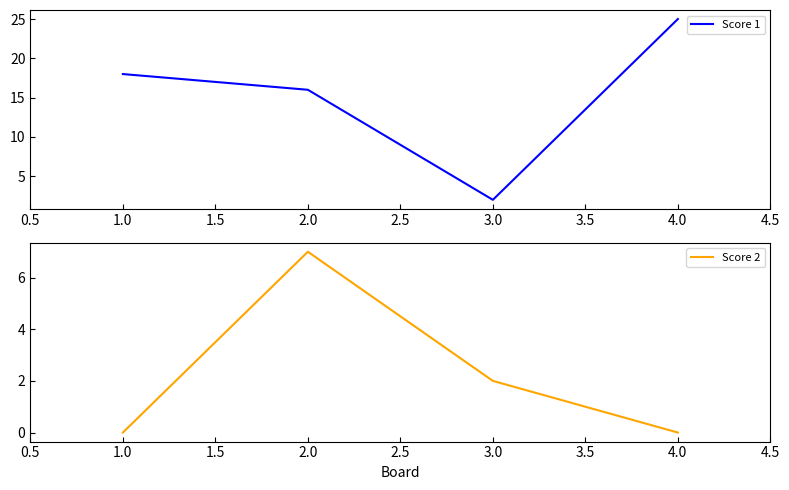

How many values in Score 2 are above zero?

2